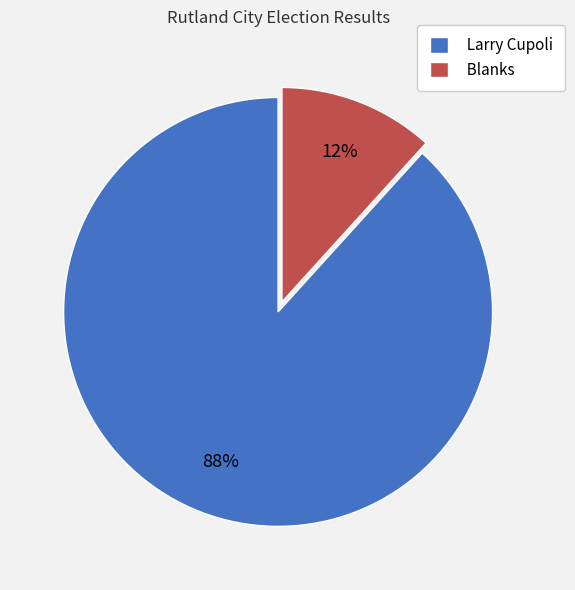

To the nearest percent, what portion does Blanks represent?

12%